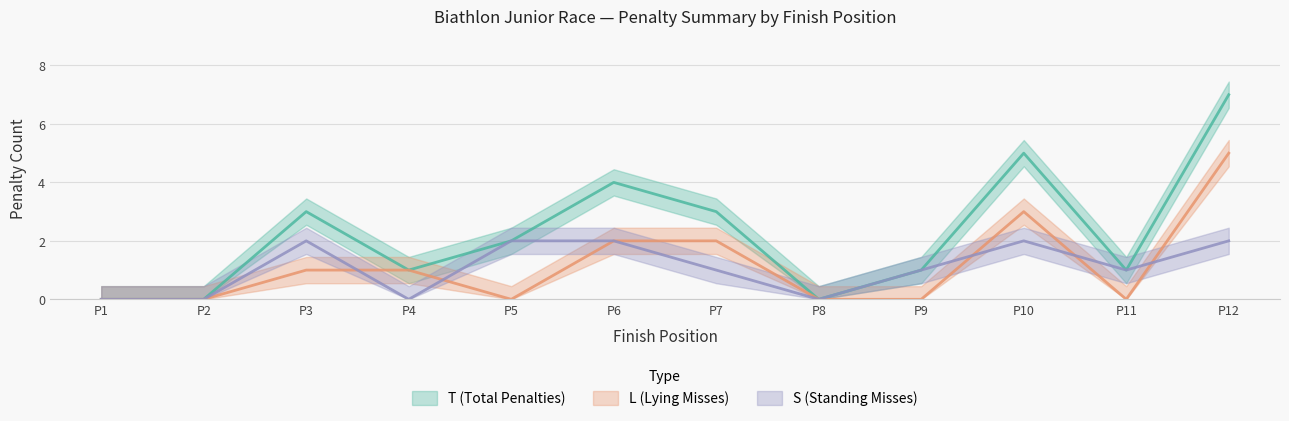

What is the difference between the maximum and second lowest values in the T (Total Penalties) series?

7